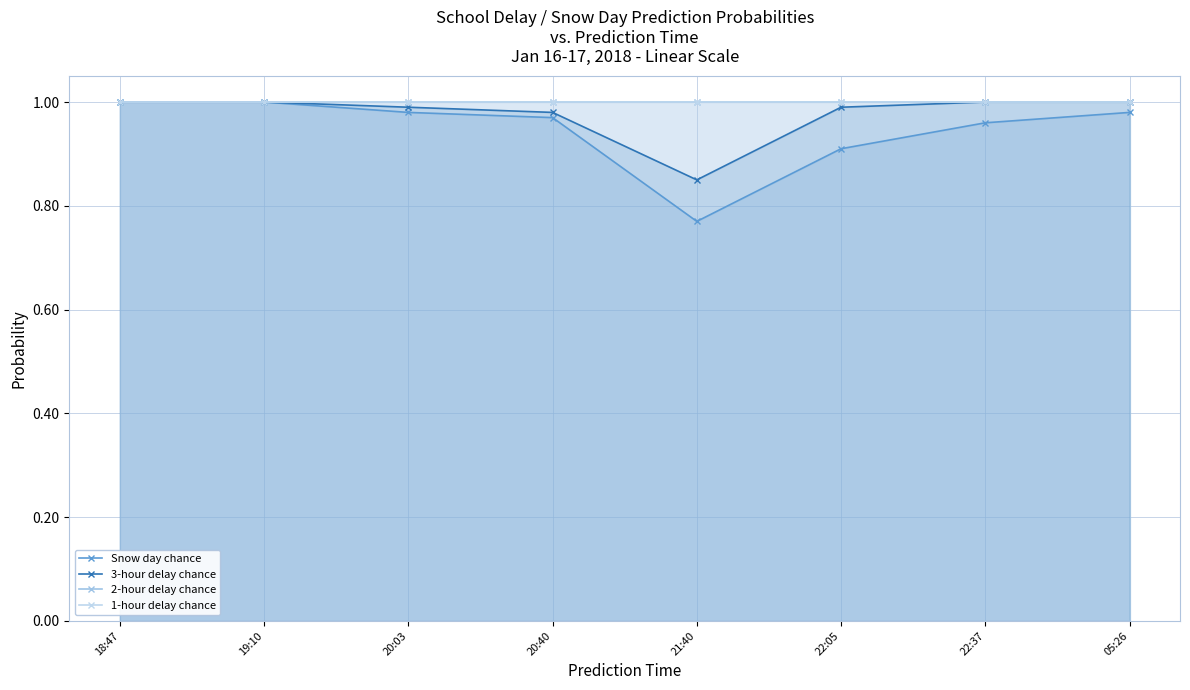

Reading right to left, what are all the values shown in this chart?

Snow day chance: 05:26=1.0	22:37=1.0	22:05=0.9	21:40=0.8	20:40=1.0	20:03=1.0	19:10=1.0	18:47=1.0
3-hour delay chance: 05:26=1.0	22:37=1.0	22:05=1.0	21:40=0.8	20:40=1.0	20:03=1.0	19:10=1.0	18:47=1.0
2-hour delay chance: 05:26=1.0	22:37=1.0	22:05=1.0	21:40=1.0	20:40=1.0	20:03=1.0	19:10=1.0	18:47=1.0
1-hour delay chance: 05:26=1.0	22:37=1.0	22:05=1.0	21:40=1.0	20:40=1.0	20:03=1.0	19:10=1.0	18:47=1.0